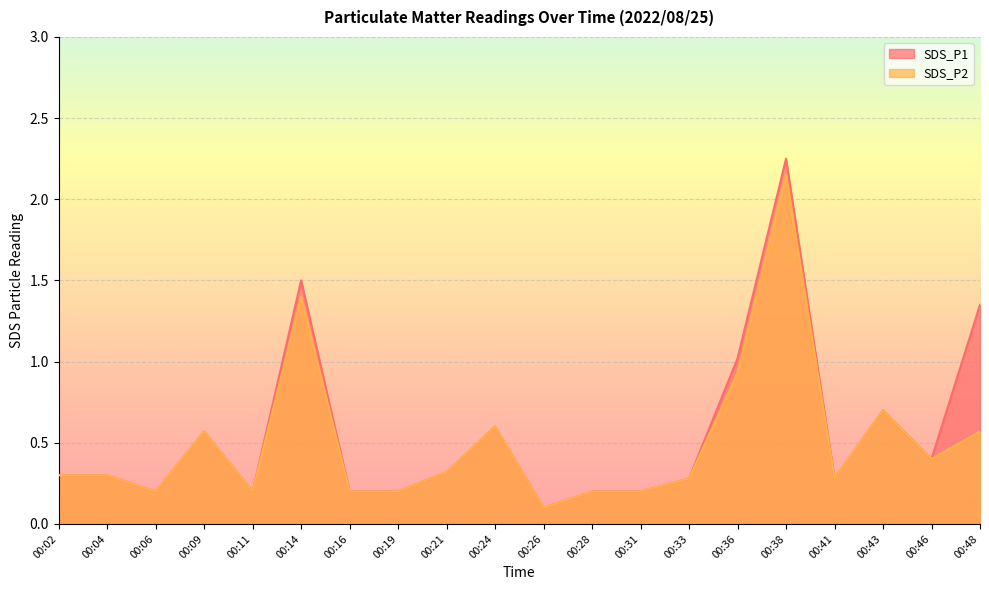

Rank the categories by SDS_P1 value from lowest to highest.

00:26, 00:06, 00:11, 00:16, 00:19, 00:28, 00:31, 00:33, 00:41, 00:02, 00:04, 00:21, 00:46, 00:09, 00:24, 00:43, 00:36, 00:48, 00:14, 00:38